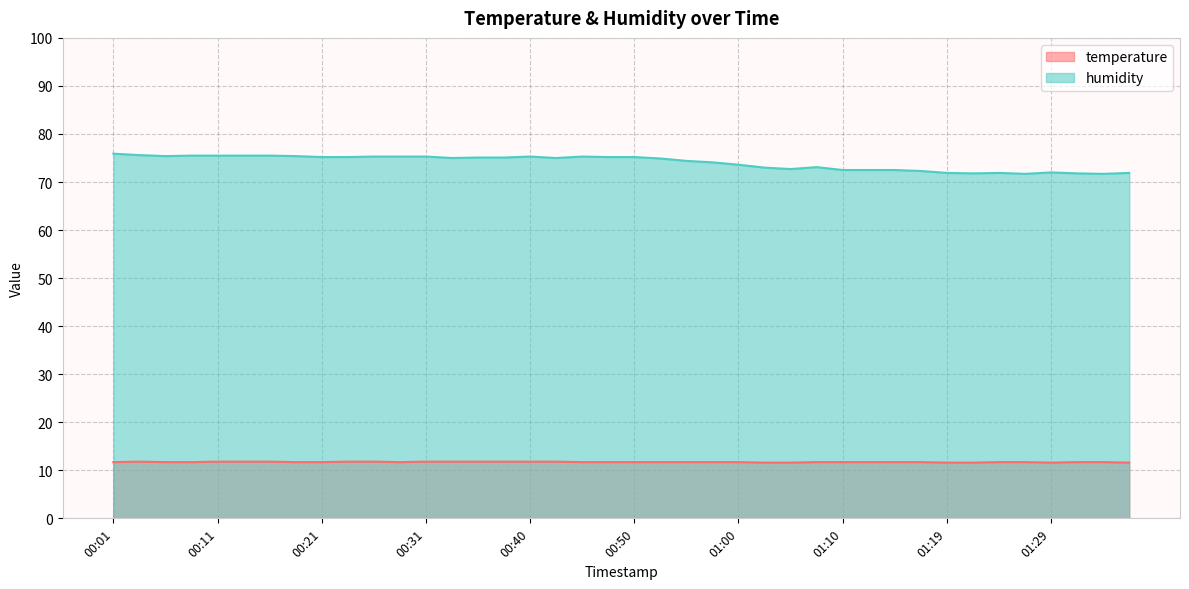

What is the smallest value displayed?

11.6